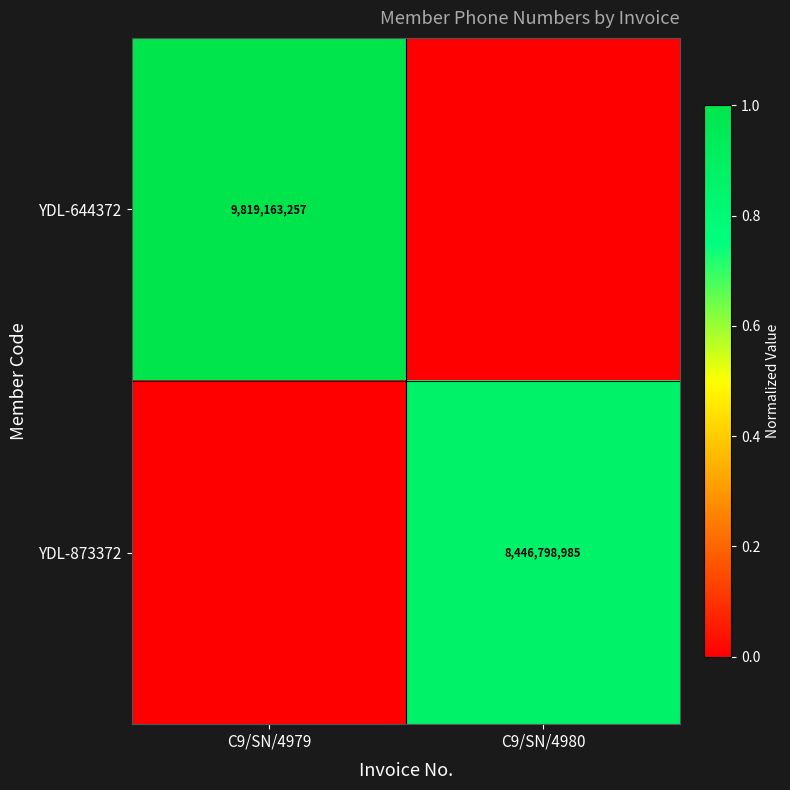

True or false: YDL-873372 has a value of 5528505733 at C9/SN/4980.

False